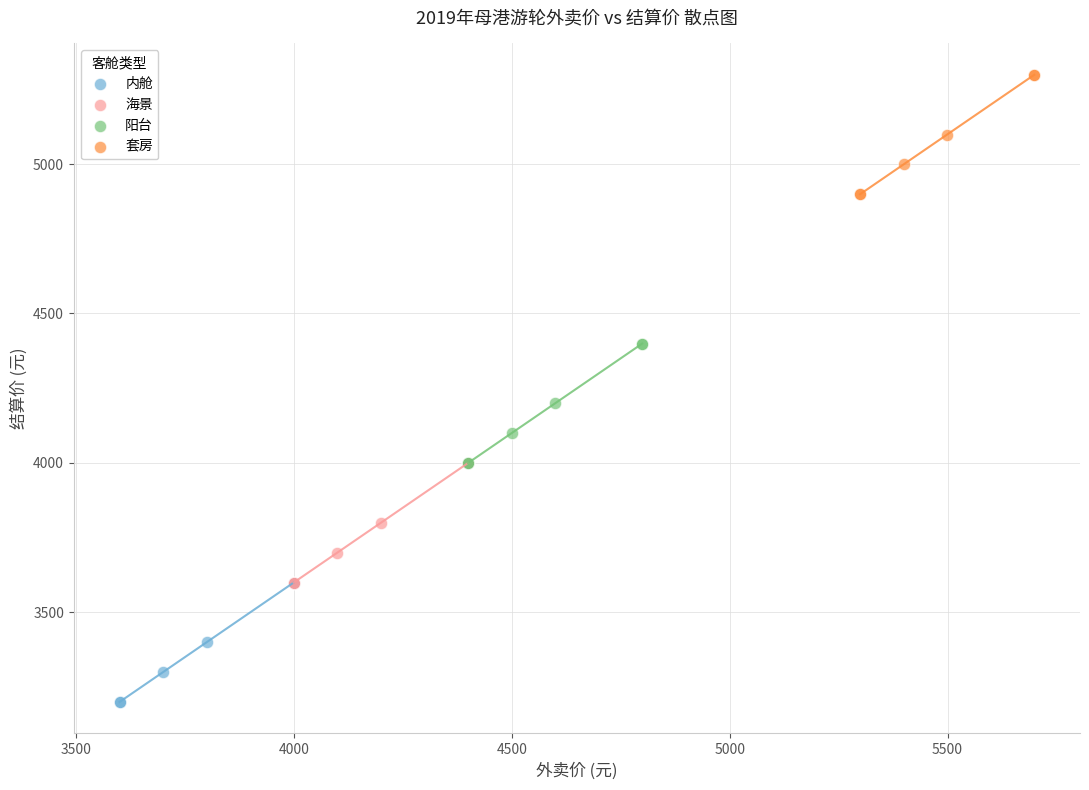

Which series contains the lowest Y value?

内舱